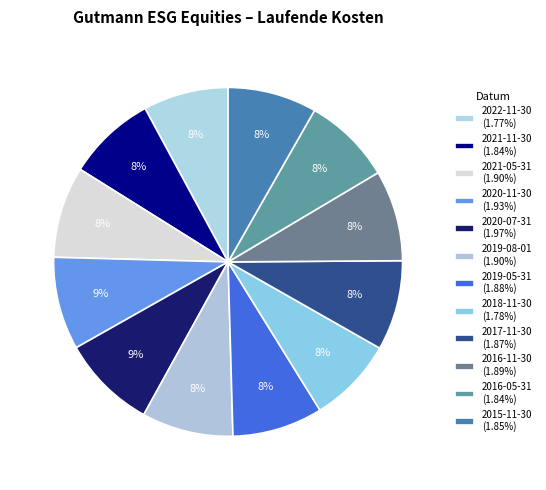

Which category has the smallest portion of the pie?

2022-11-30